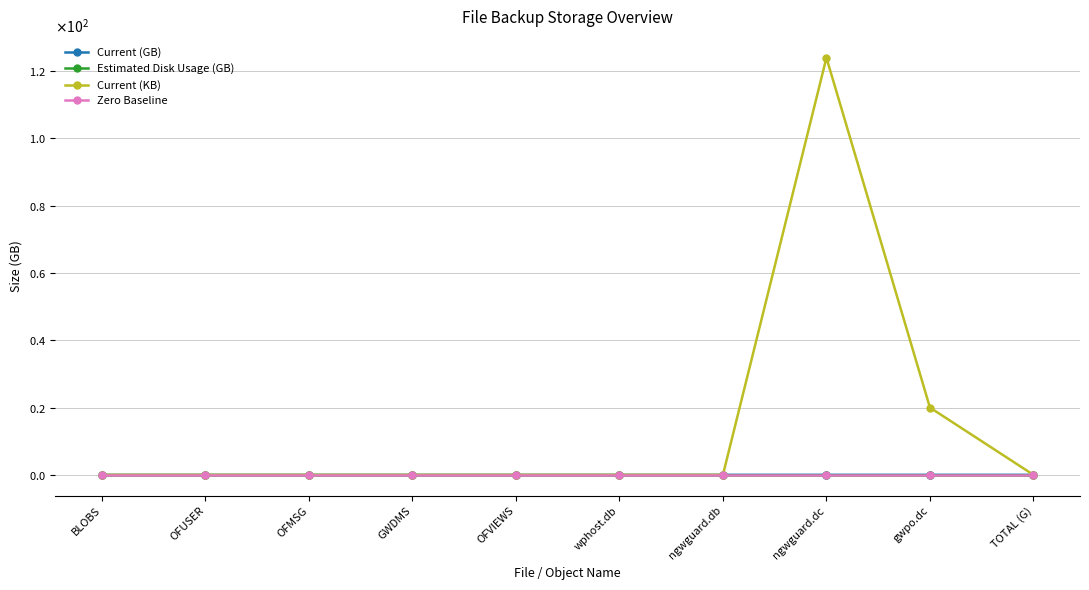

Does the chart have visible grid lines?

Yes